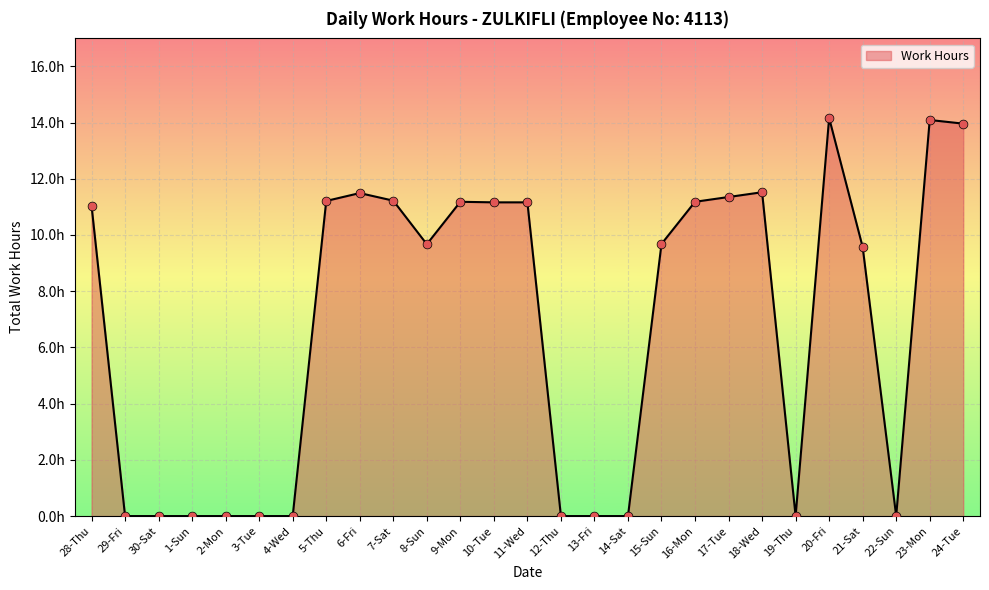

Between 20-Fri and 22-Sun, which is larger?

20-Fri